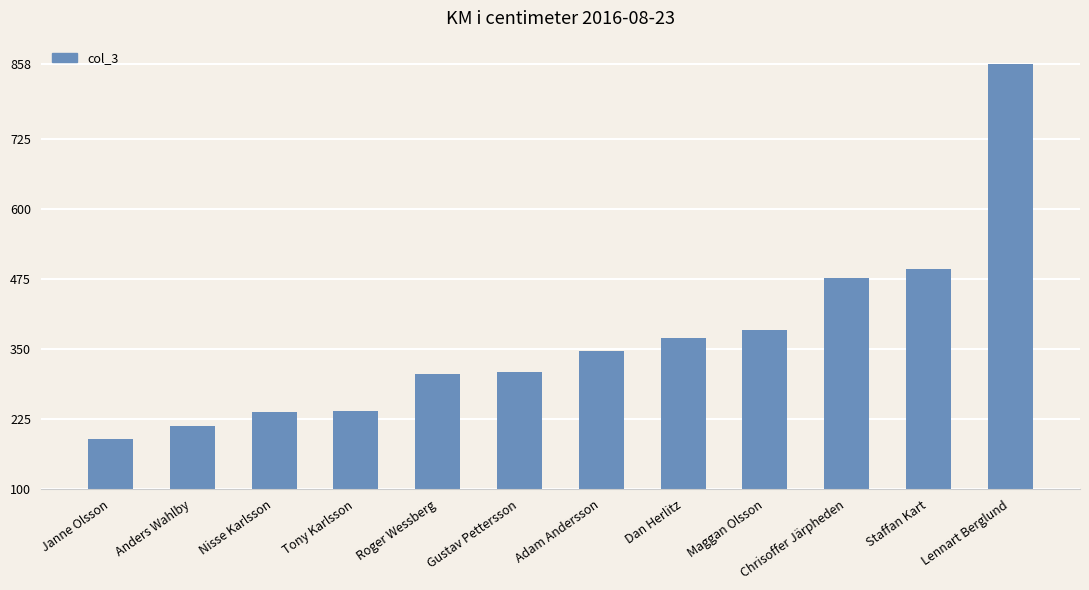

Is it true that the value at Dan Herlitz is 111?

False